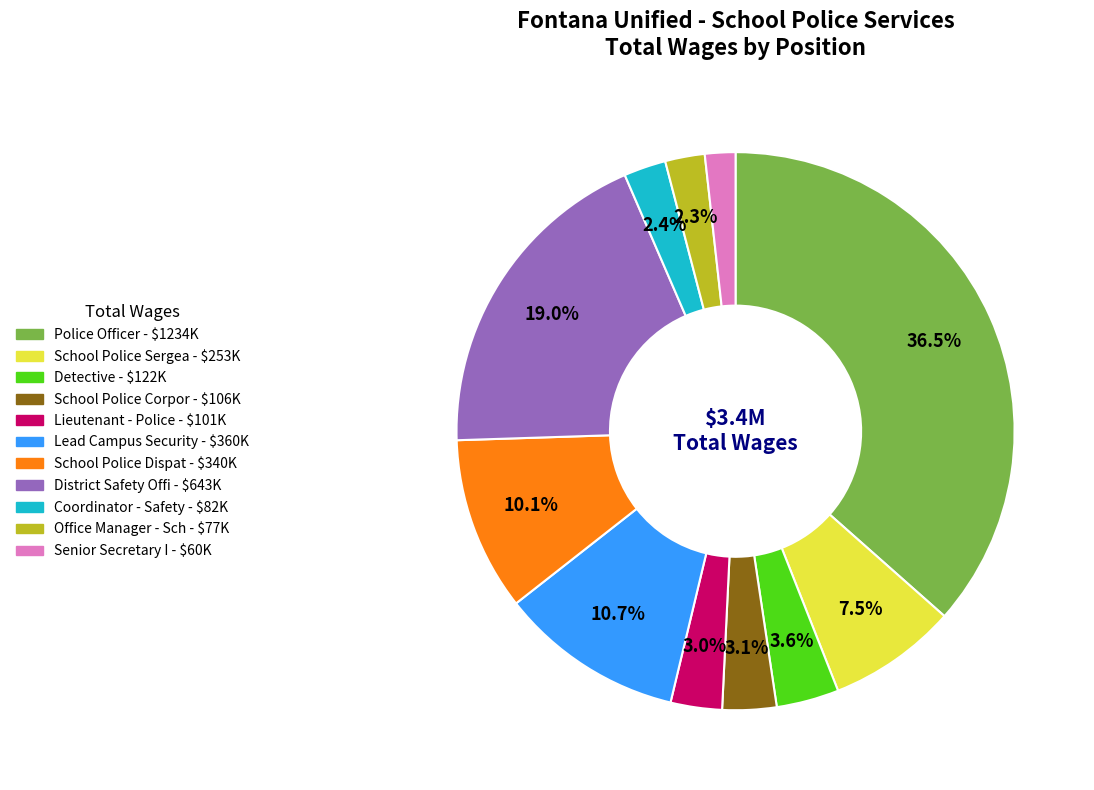

The District Safety Offi slice represents 19% of the pie. True or false?

True